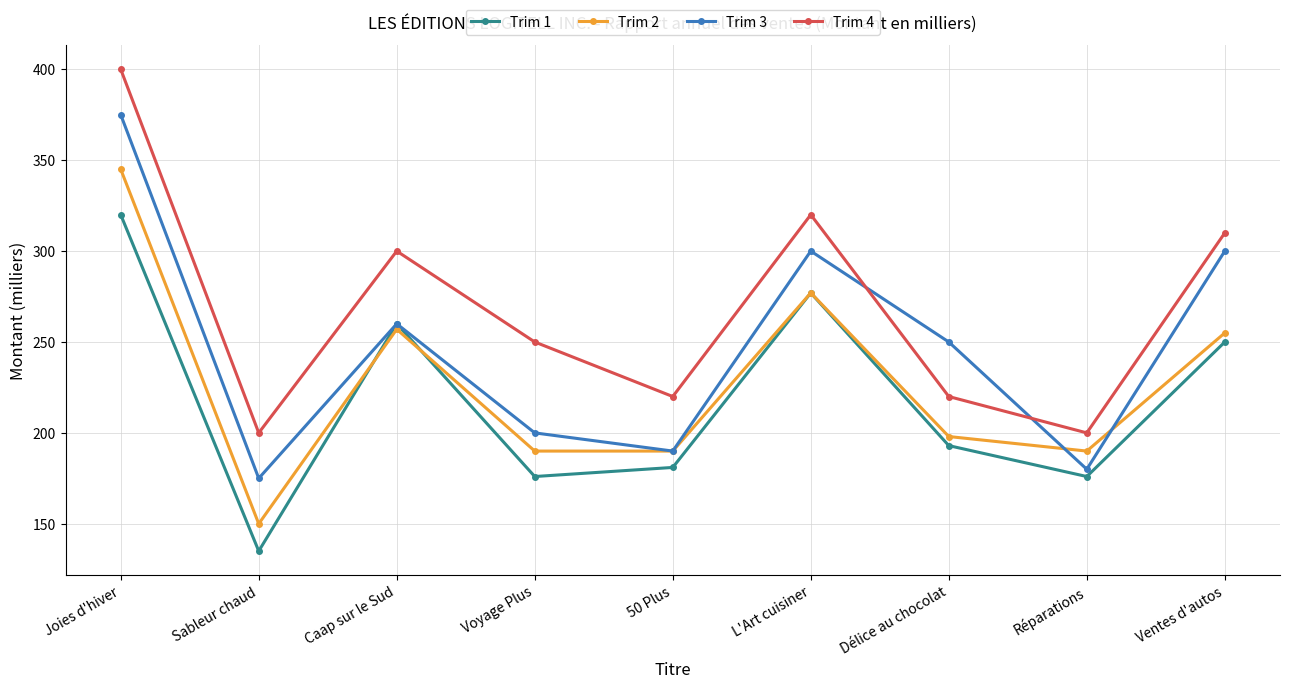

At which category does the chart reach its peak across all series?

Joies d'hiver